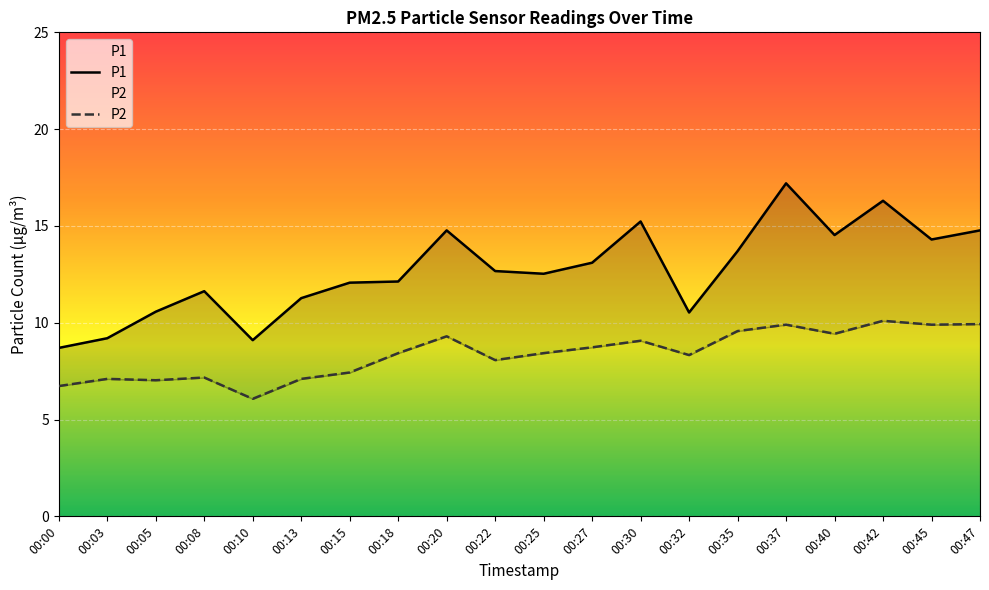

How many values in the P2 series are below 8?

7